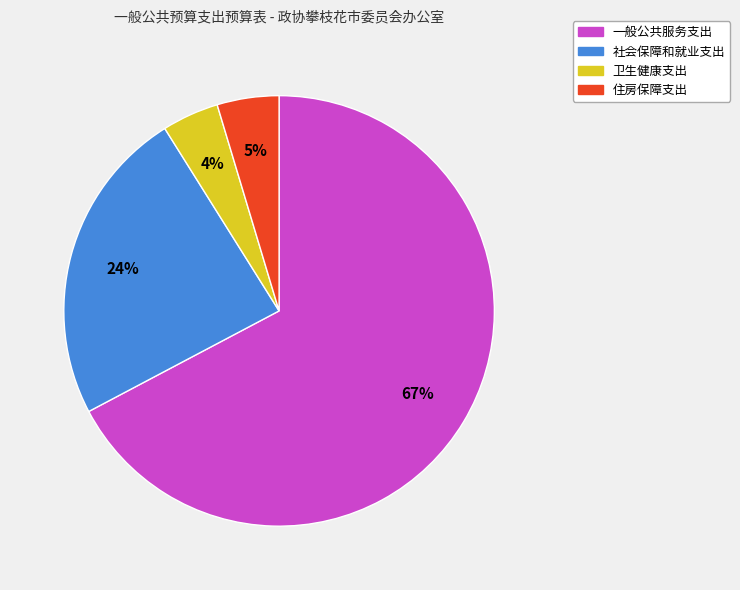

How many slices are in this pie chart?

4